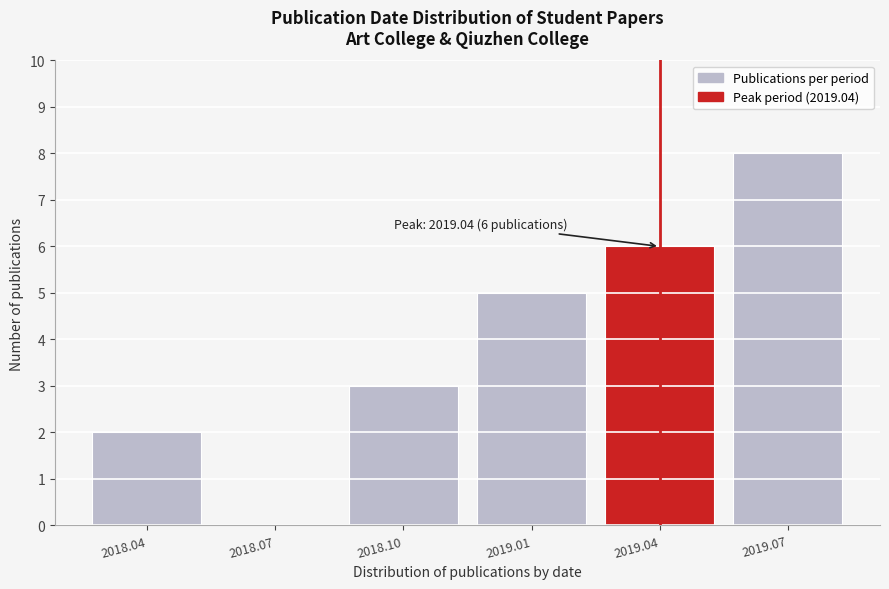

Reading left to right, extract all data points from this chart.

2018.04=2	2018.07=0	2018.10=3	2019.01=5	2019.04=6	2019.07=8